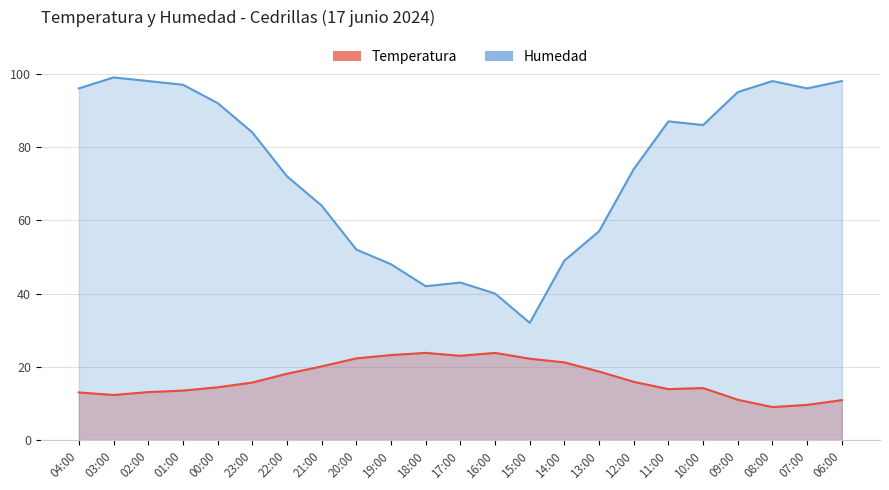

Which series changed the most between 03:00 and 07:00?

Humedad